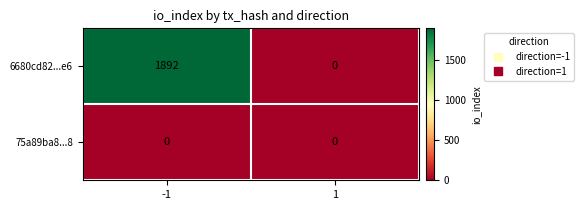

At -1, list the series in order from largest to smallest.

6680cd82...e6, 75a89ba8...8